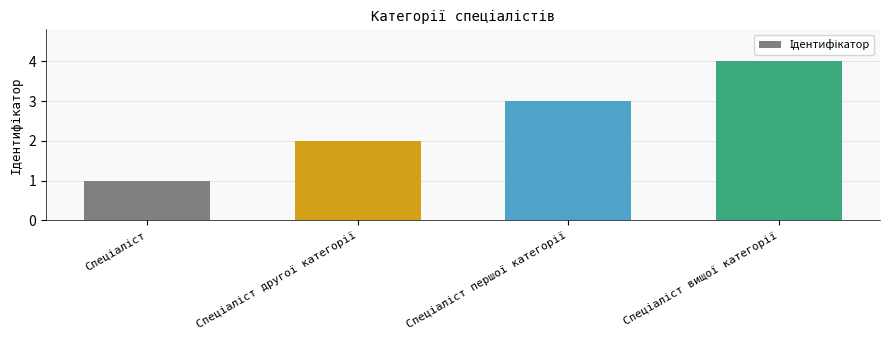

Count the values in the range 2 to 4.

3